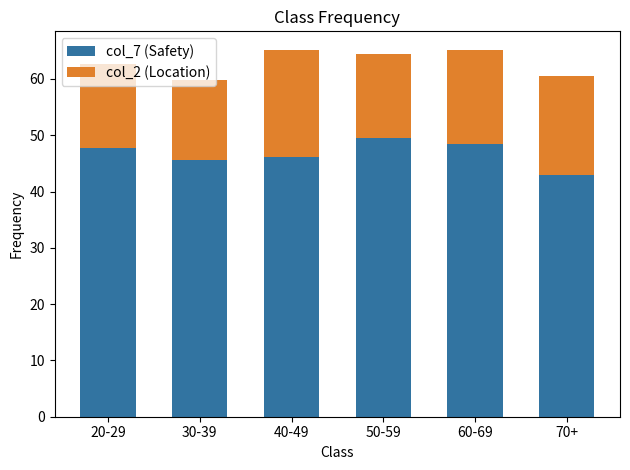

Is it true that col_7 (Safety) equals 47.7 at 20-29?

True